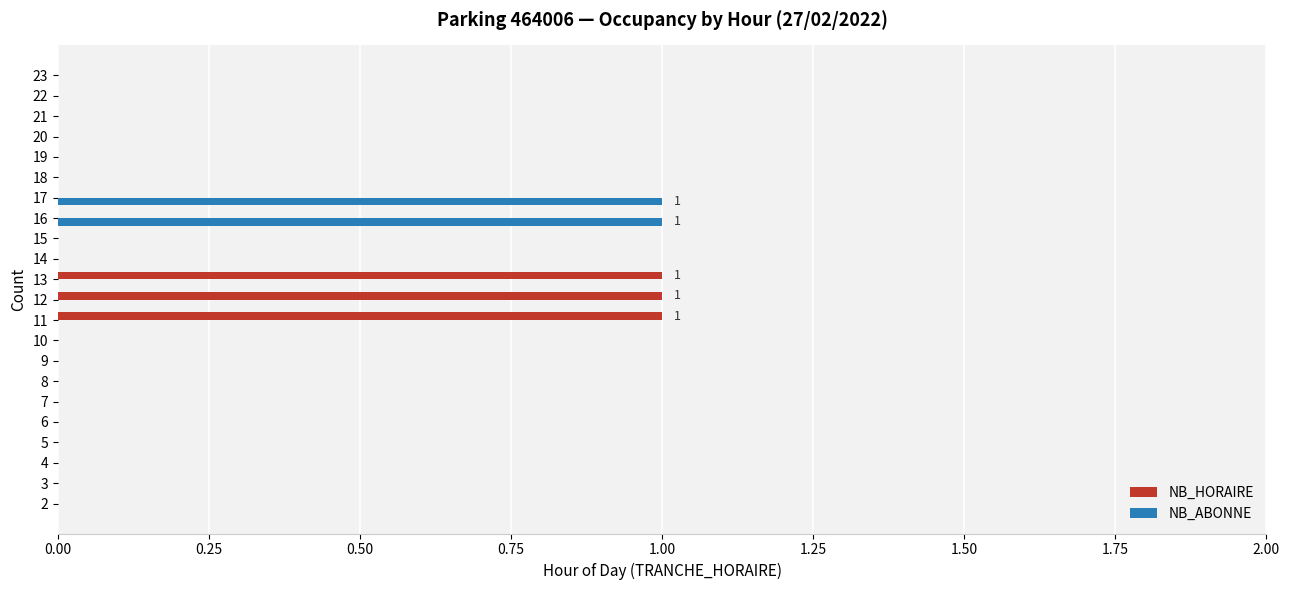

The value of NB_ABONNE at 2 is 0. True or false?

True